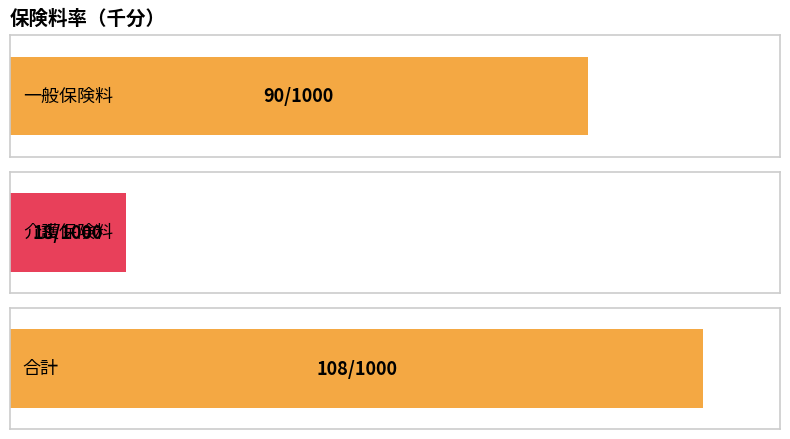

The value of 一般保険料 at 介護保険料（千分） is 18. True or false?

True